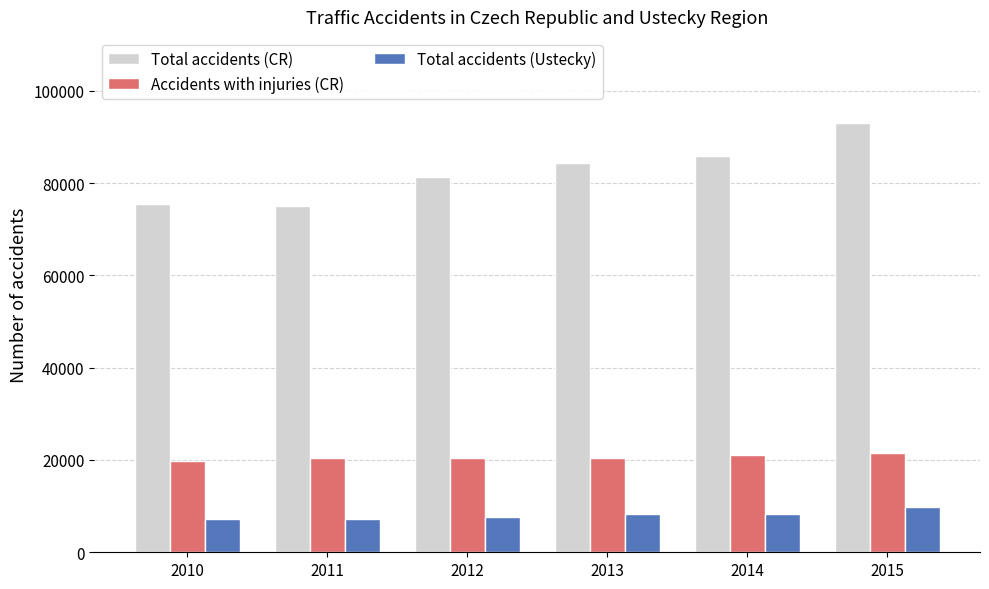

At how many categories does at least one series exceed 80246?

4